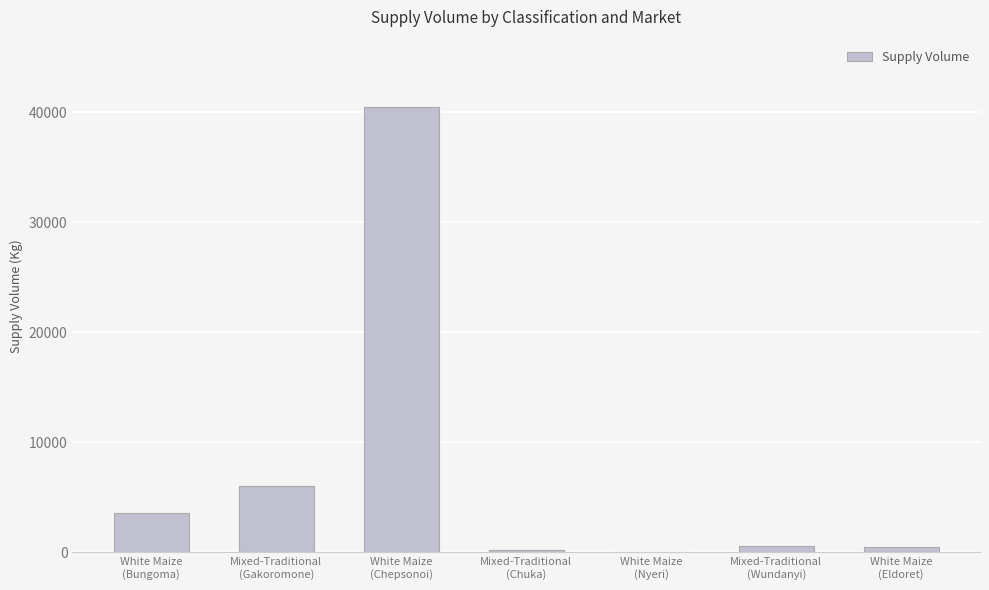

Which category has the highest value across all series?

White Maize
(Chepsonoi)